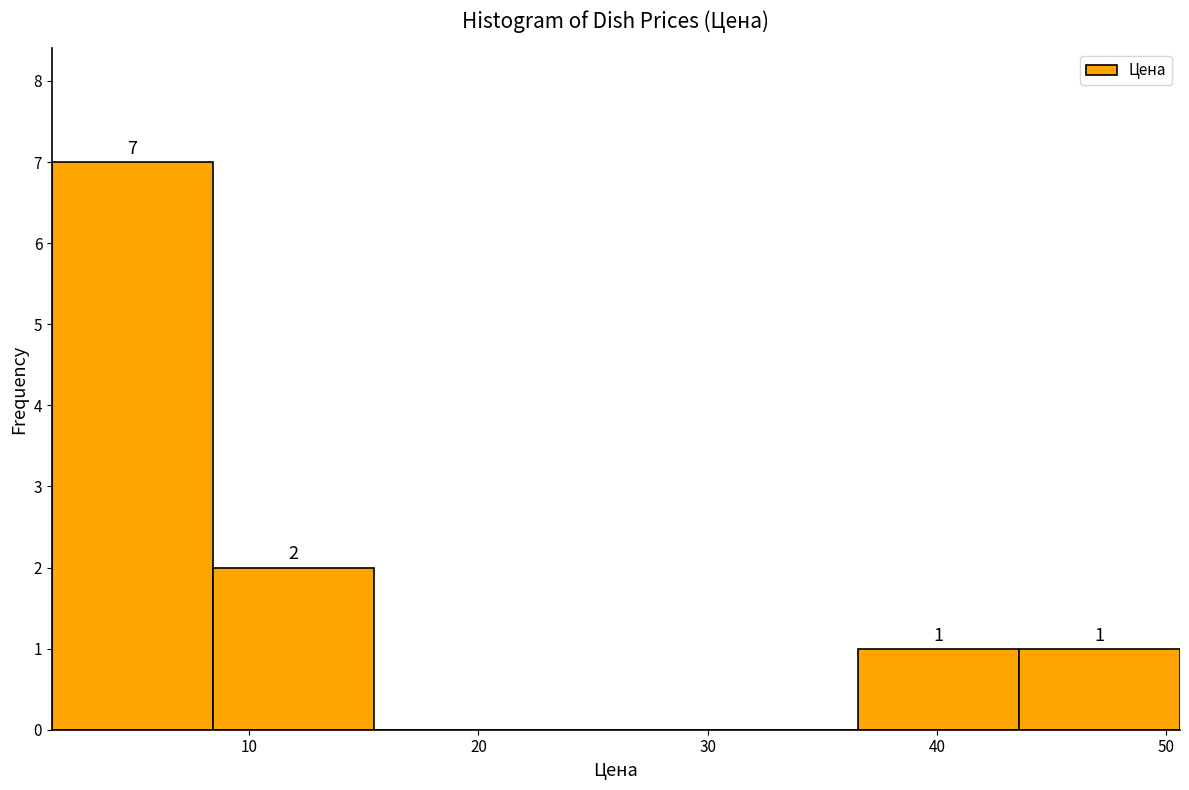

Which range on the x-axis has the tallest bar?

1 to 8